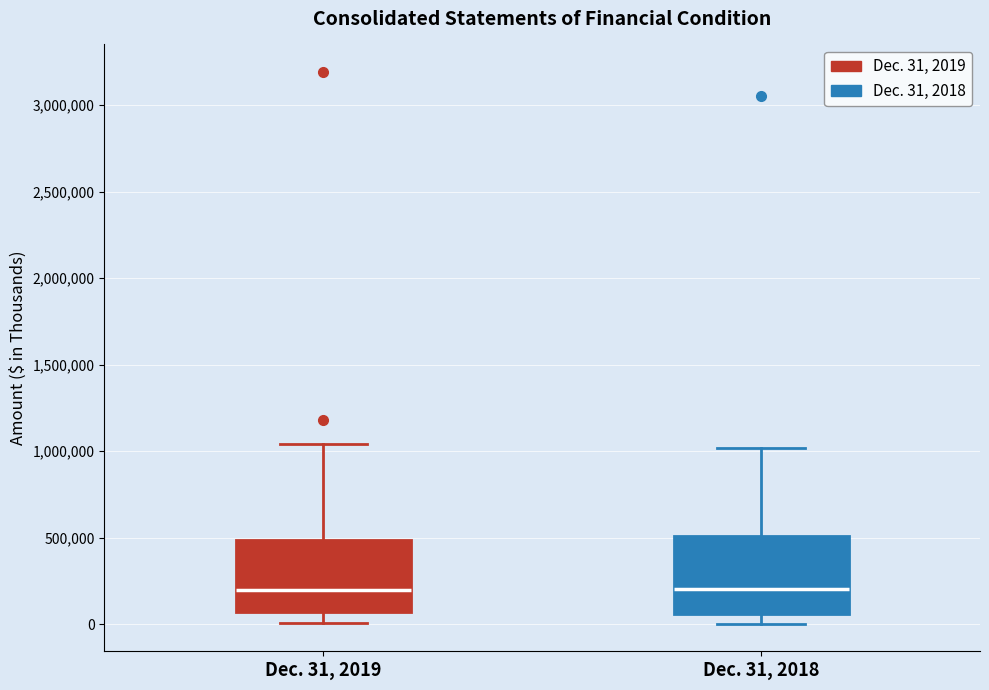

Reading left to right, read every box against the y-axis: the position of its median line, the range the box covers, and the ends of its whiskers. The values are not printed on the chart, so give them approximately, as read against the axis.

Dec. 31, 2019: median 200000, box 50000 to 500000, whiskers 0 to 1050000
Dec. 31, 2018: median 200000, box 50000 to 500000, whiskers 0 to 1000000